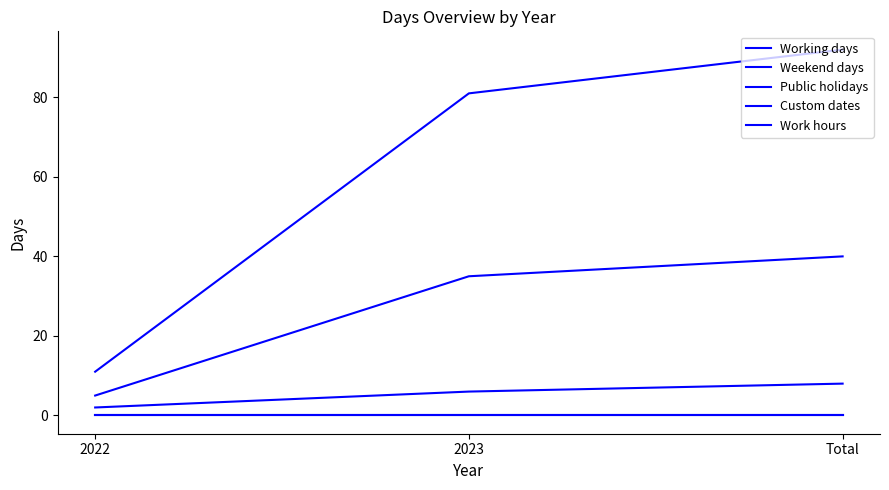

Reading left to right, extract all data points from this chart.

Working days: 11	81	92
Weekend days: 5	35	40
Public holidays: 2	6	8
Custom dates: 0	0	0
Work hours: 0	0	0